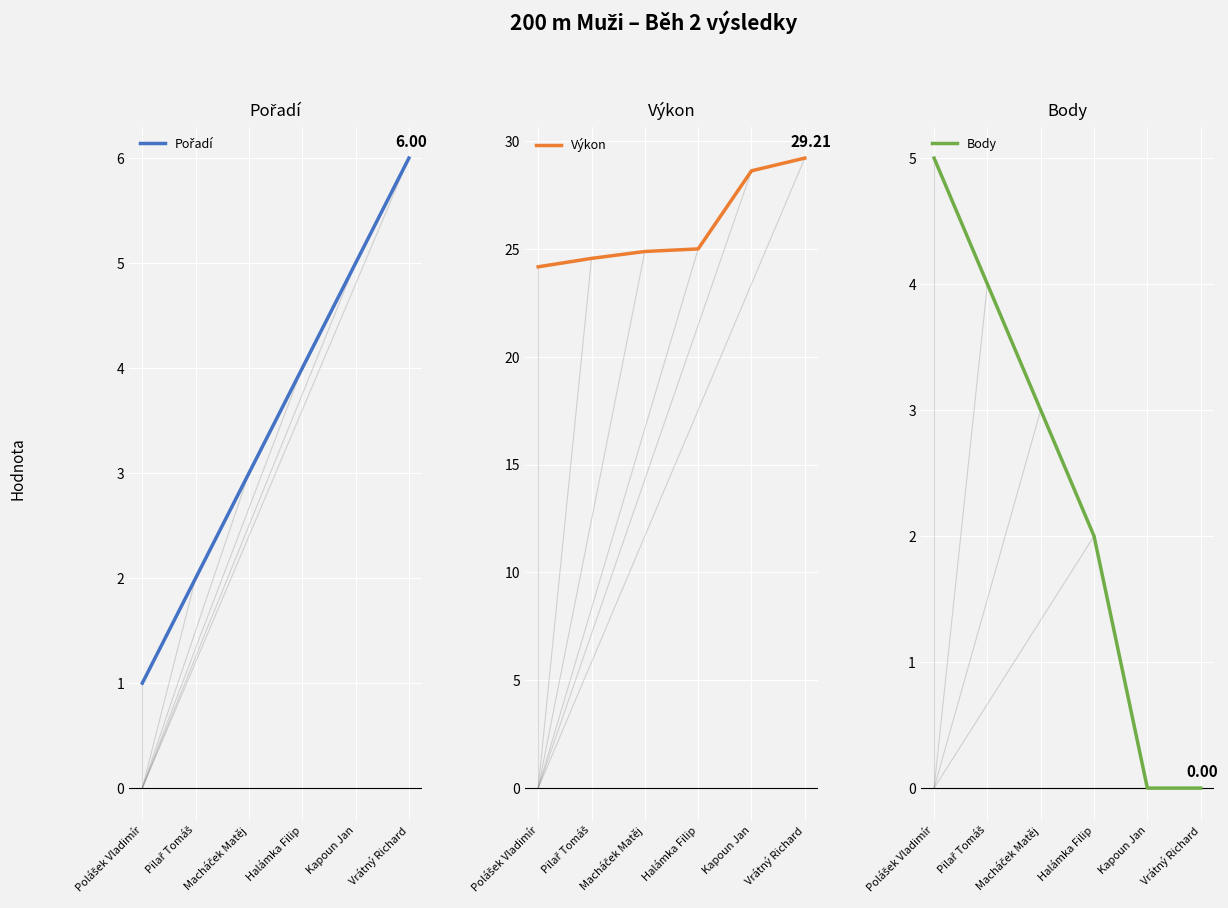

At which label does Body first exceed 3?

Polášek Vladimír